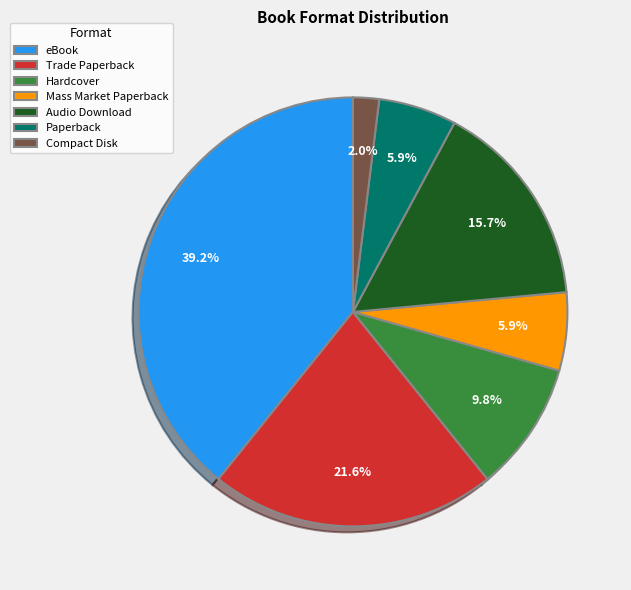

To the nearest percent, what is the difference between the largest and smallest slice percentages?

37%